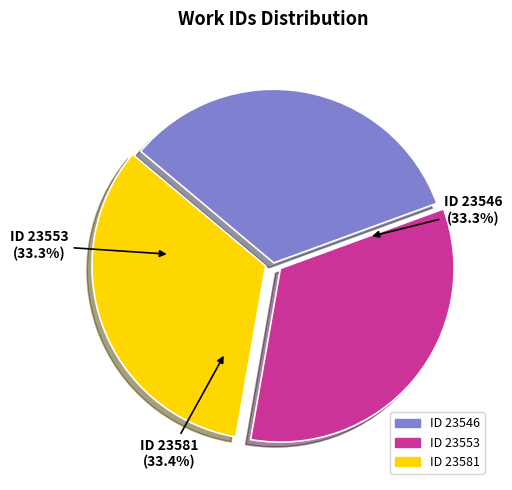

Is there a majority slice in this chart?

No